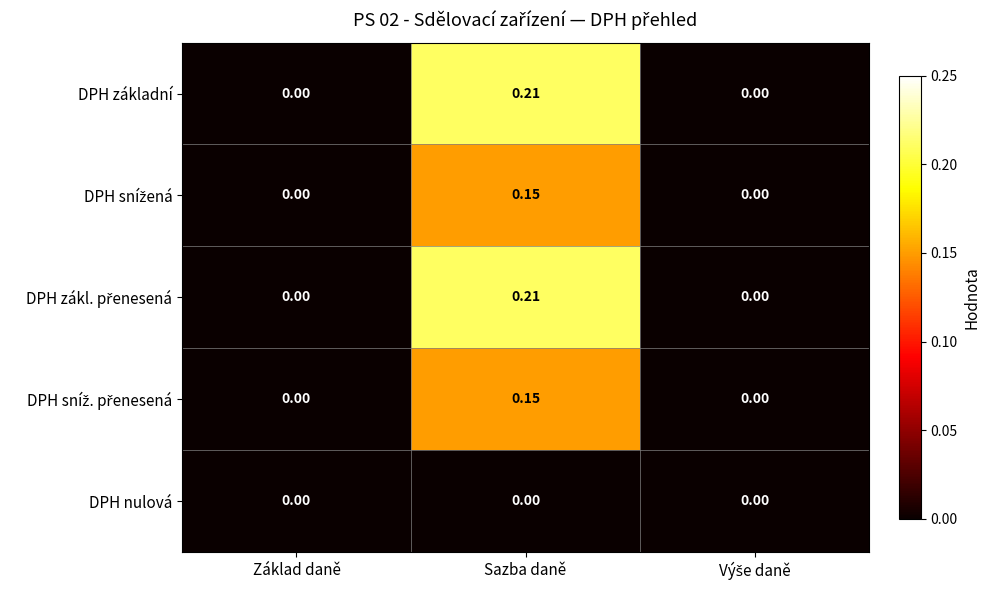

Which label corresponds to the largest value in the chart?

Sazba daně